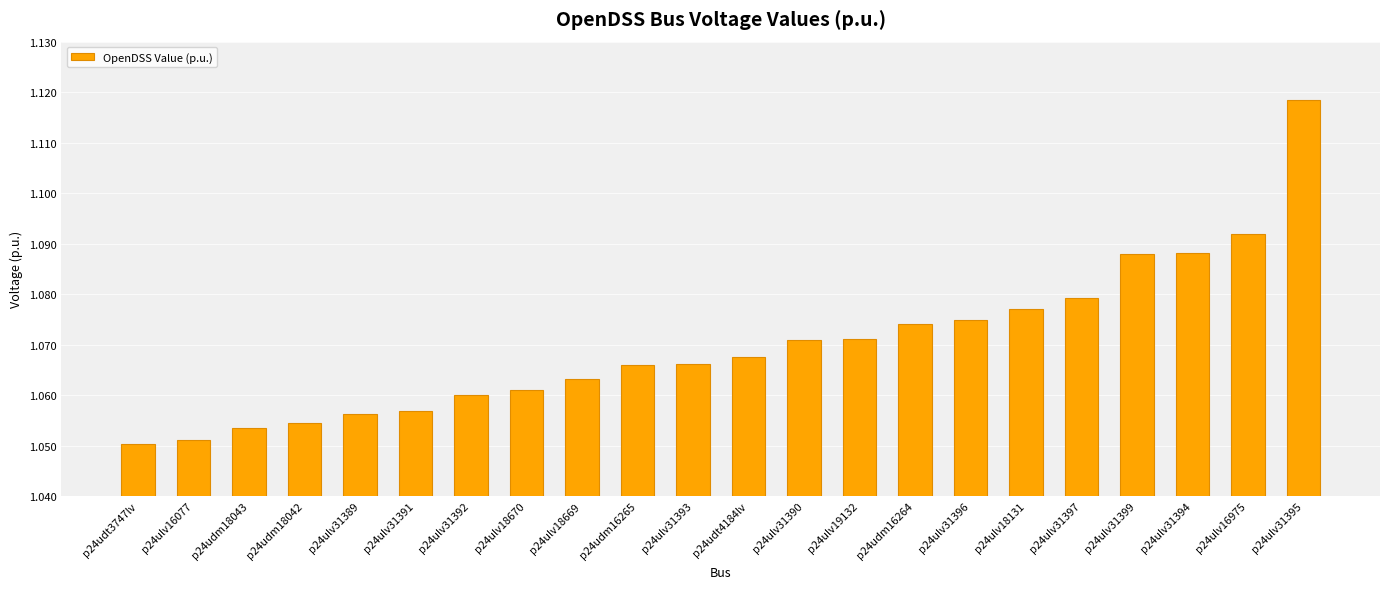

What position from the right is p24ulv31399?

4